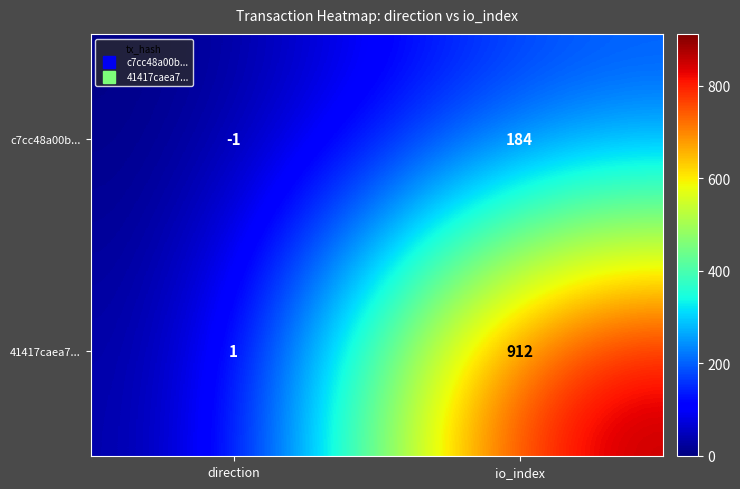

Is it true that 41417caea7... equals 912 at io_index?

True